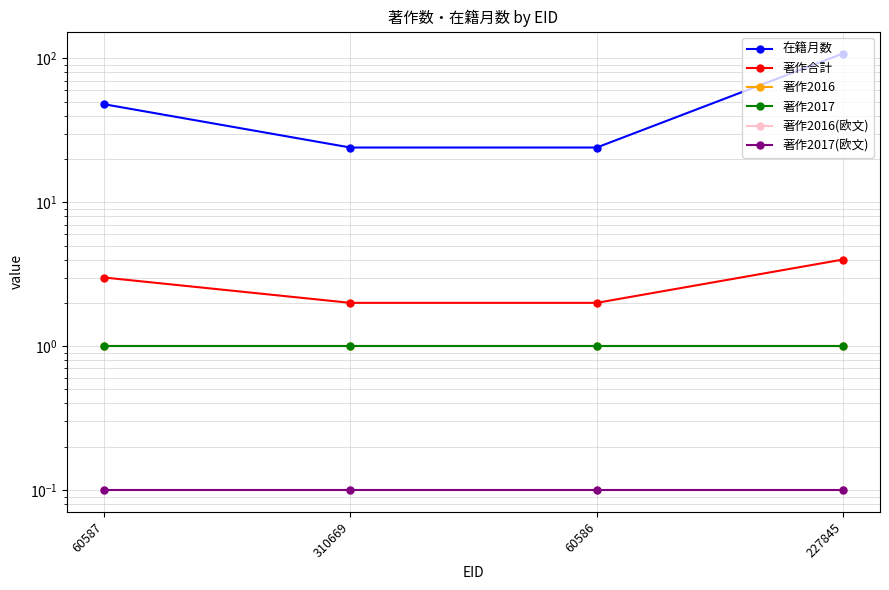

What is the maximum value for 著作2016?

1.0